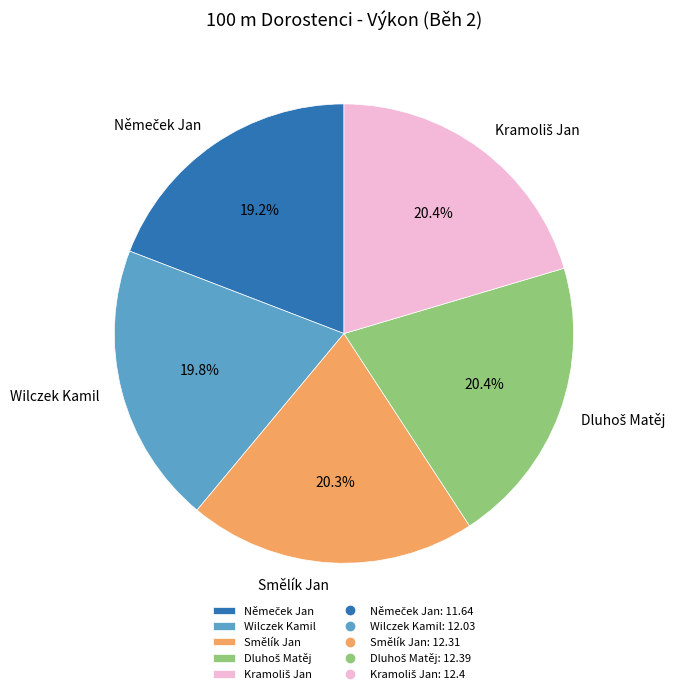

What percentage is the Wilczek Kamil slice, to the nearest percent?

20%